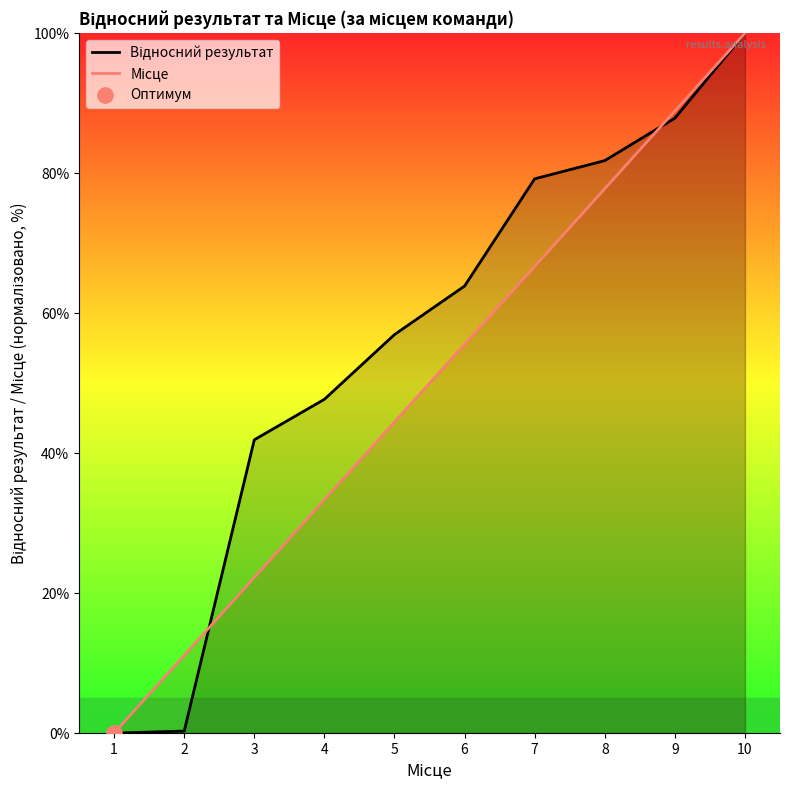

What are all the series names shown in the legend?

Відносний результат, Місце